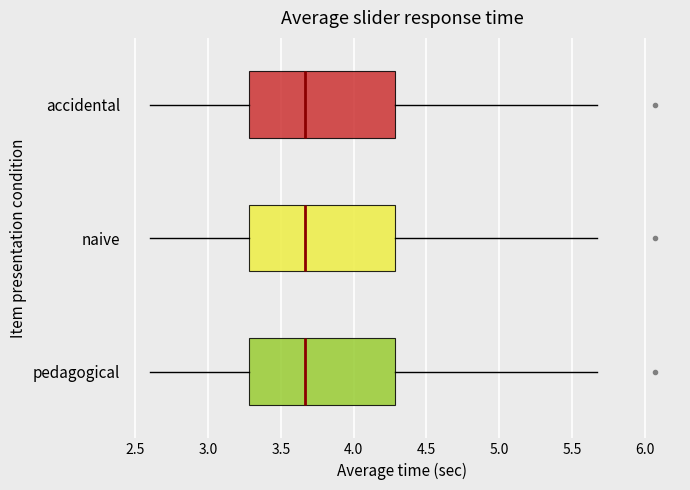

Reading bottom to top, read every box against the x-axis: the position of its median line, the range the box covers, and the ends of its whiskers. The values are not printed on the chart, so give them approximately, as read against the axis.

pedagogical: median 3.65, box 3.30 to 4.30, whiskers 2.60 to 5.65
naive: median 3.65, box 3.30 to 4.30, whiskers 2.60 to 5.65
accidental: median 3.65, box 3.30 to 4.30, whiskers 2.60 to 5.65